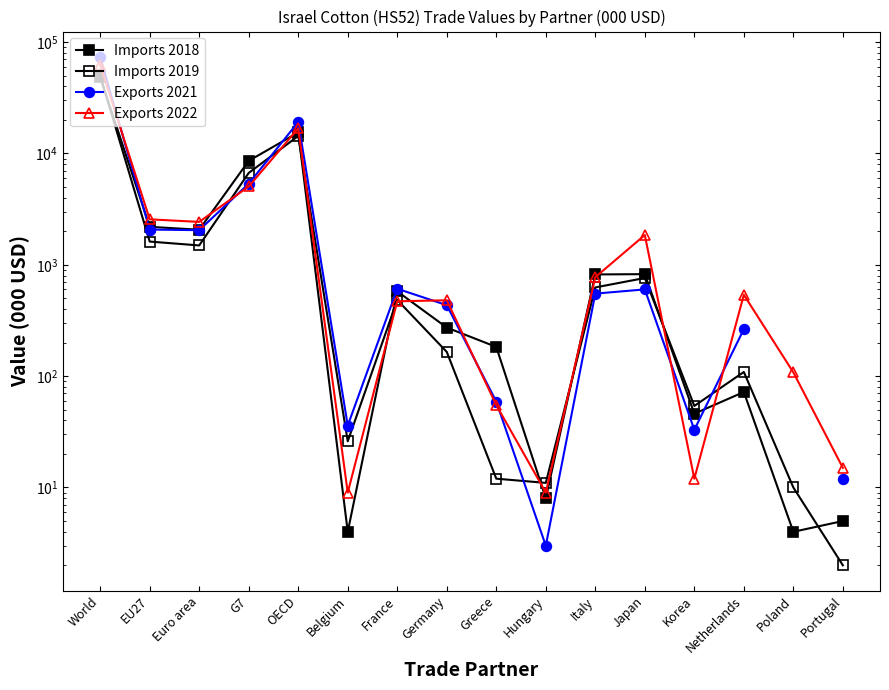

Which series has the widest spread of values?

Exports 2021